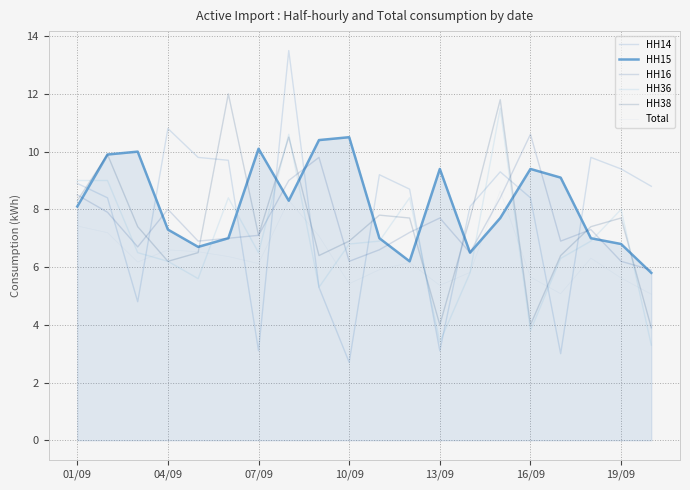

Does the chart have visible grid lines?

Yes